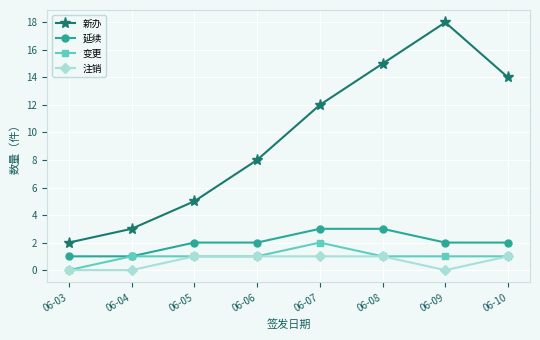

What is the highest value of the 变更 series?

2